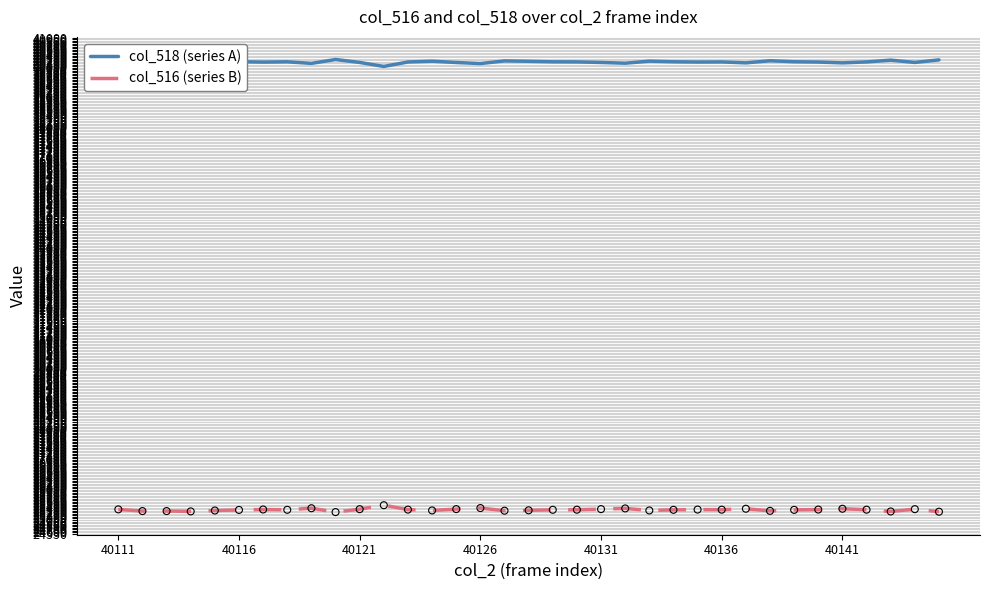

What is the minimum value shown in the chart?

25262